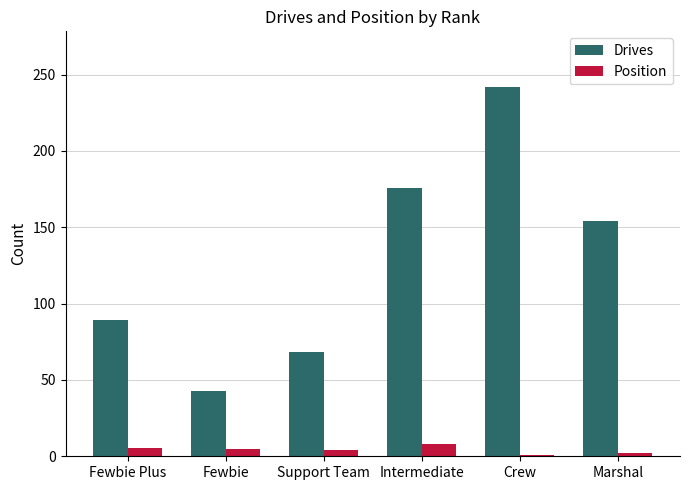

Rank the series at Intermediate from highest to lowest value.

Drives, Position